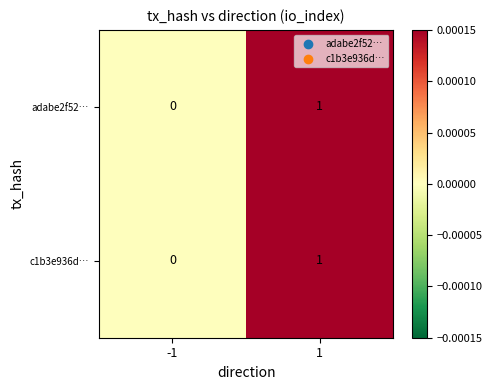

At which category is the sum across all series the highest?

1